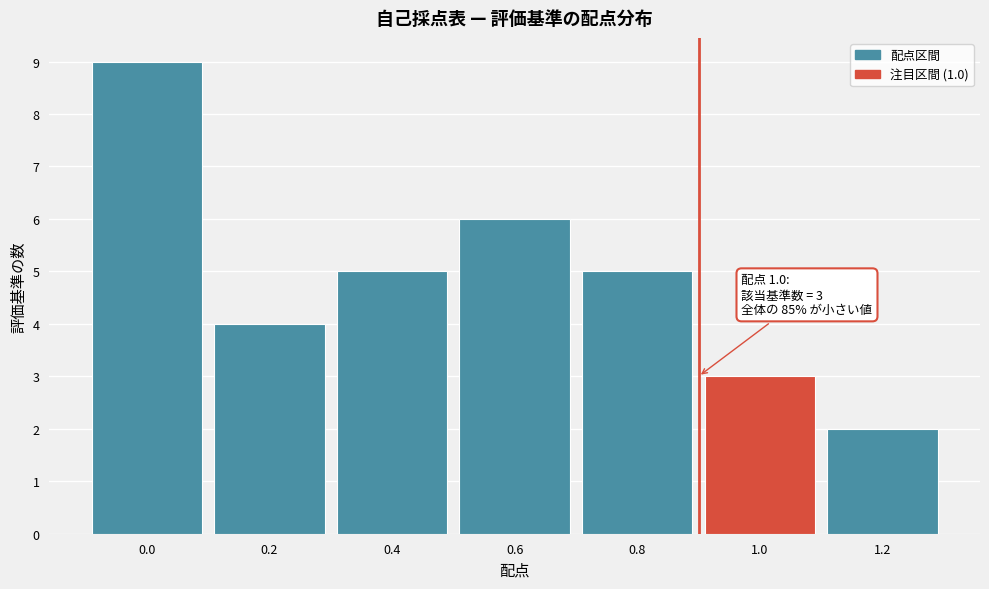

Reading left to right, transcribe all the data shown in this chart.

0.0=9	0.2=4	0.4=5	0.6=6	0.8=5	1.0=3	1.2=2